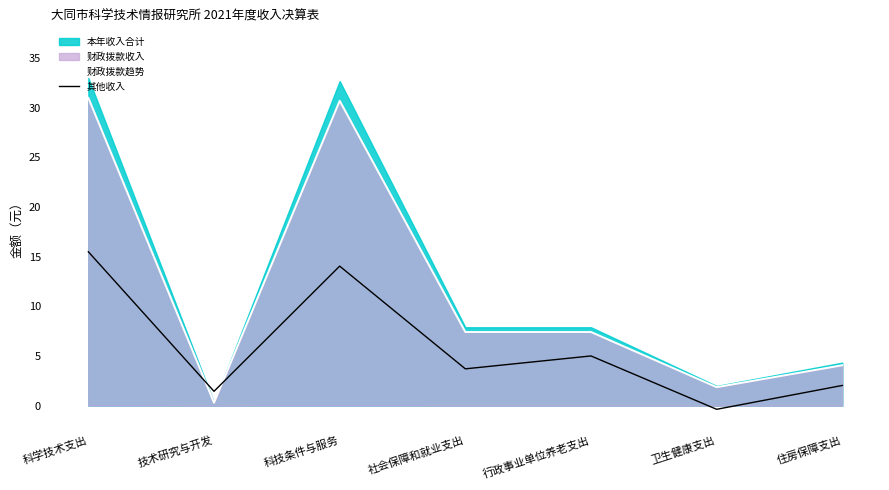

Where is 财政拨款趋势 nearest to the value 15?

社会保障和就业支出